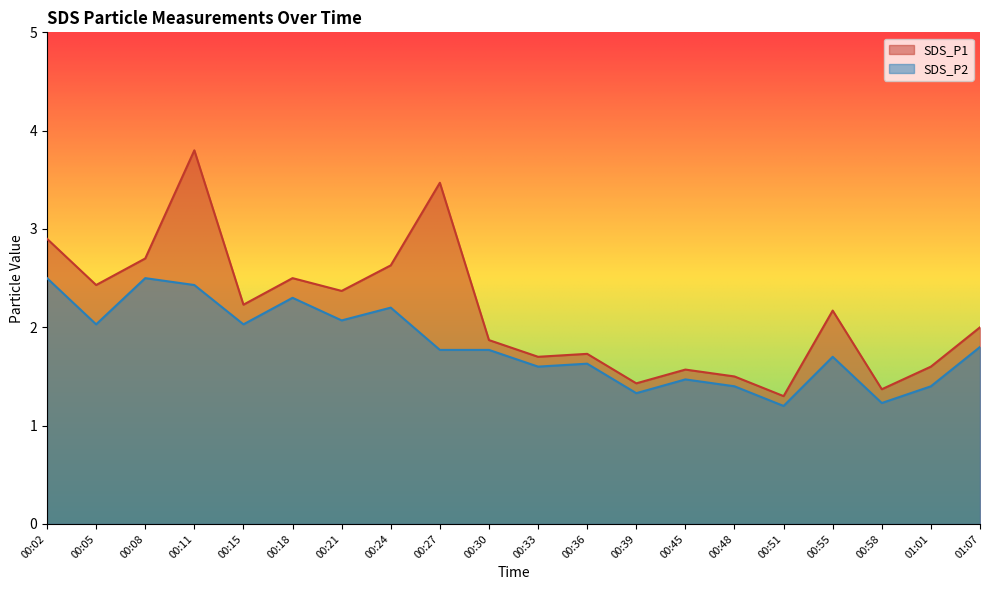

The value of SDS_P2 at 00:08 is 4.0. True or false?

False